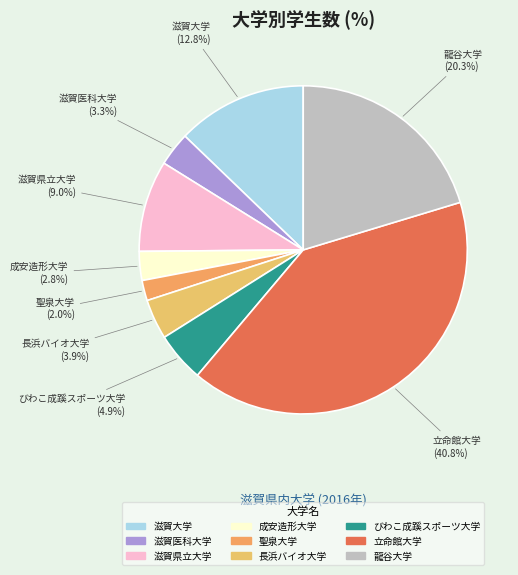

To the nearest percent, what percentage of the pie is 龍谷大学?

20%